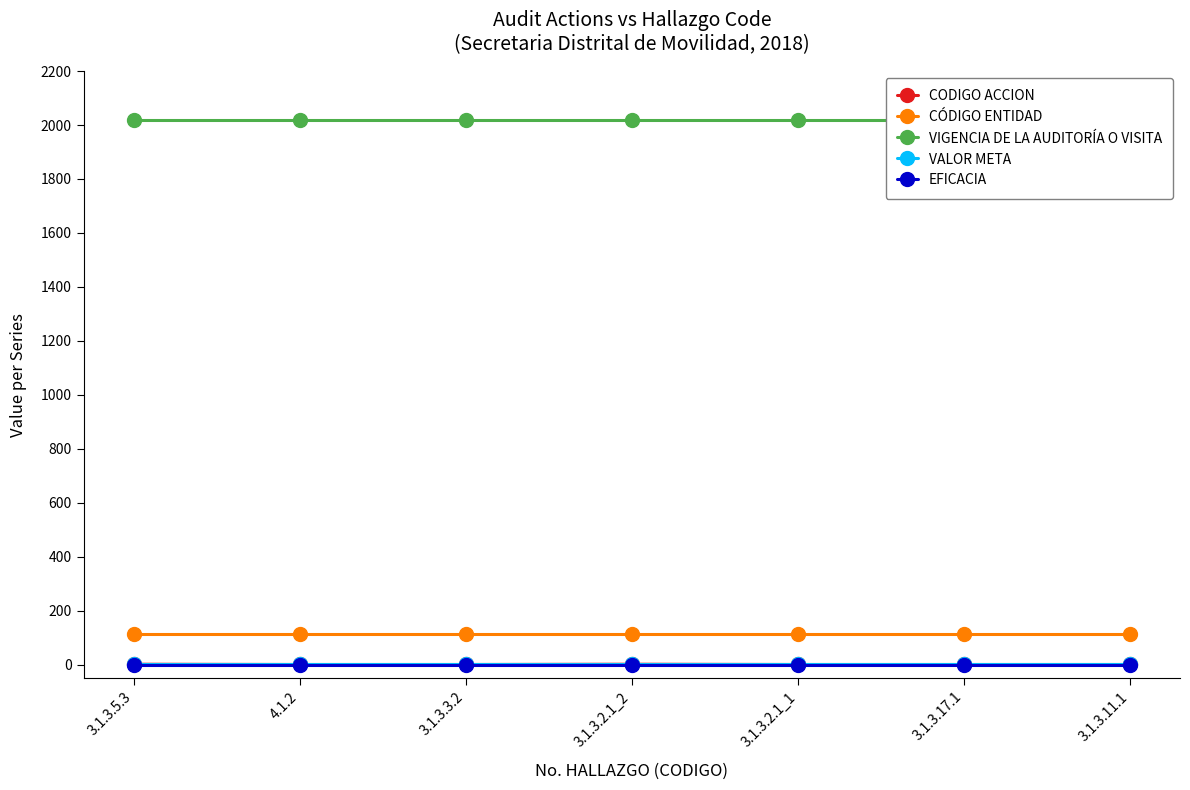

What is the total value across all series at 4.1.2?

2133